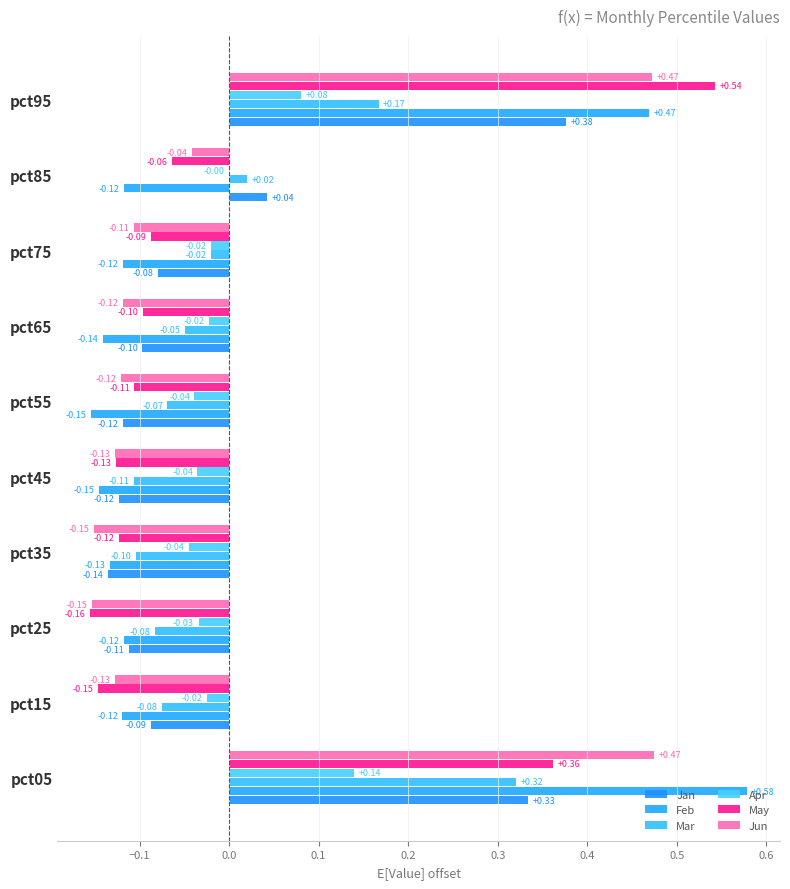

How many data points in Apr are above 0?

2